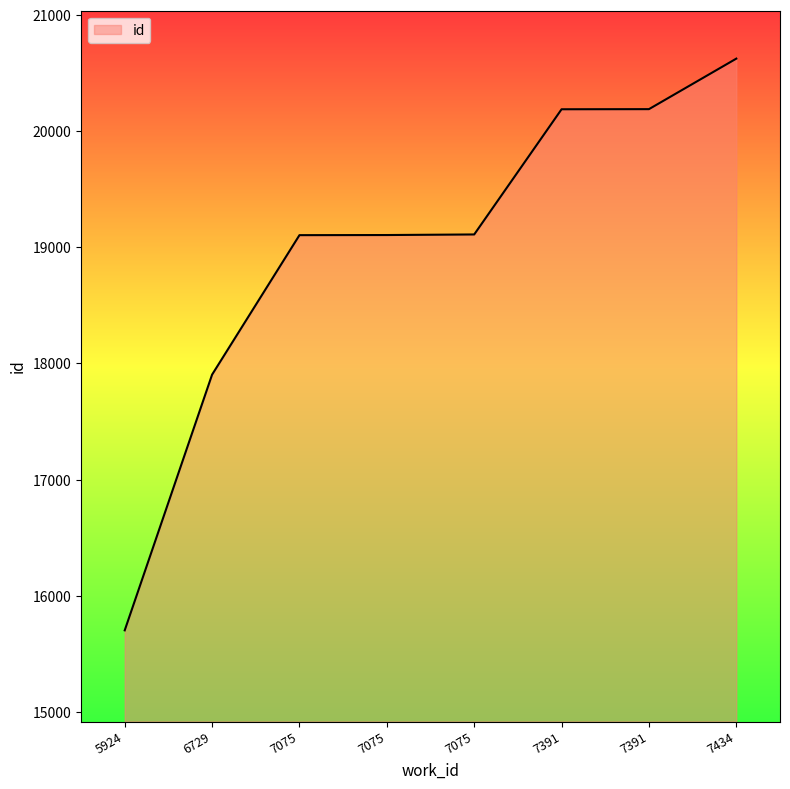

Between 7391 and 7391, which is larger?

7391